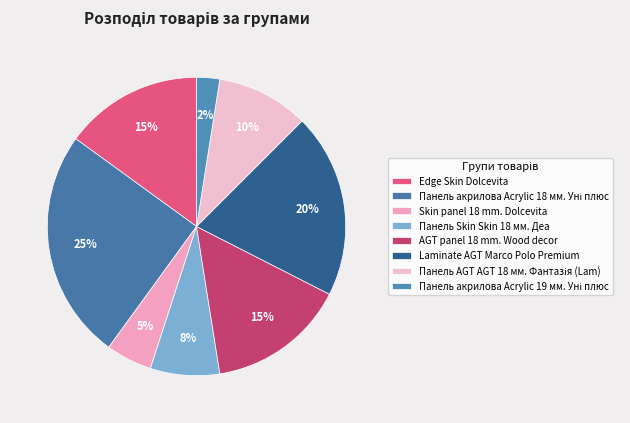

Does any single category account for the majority?

No